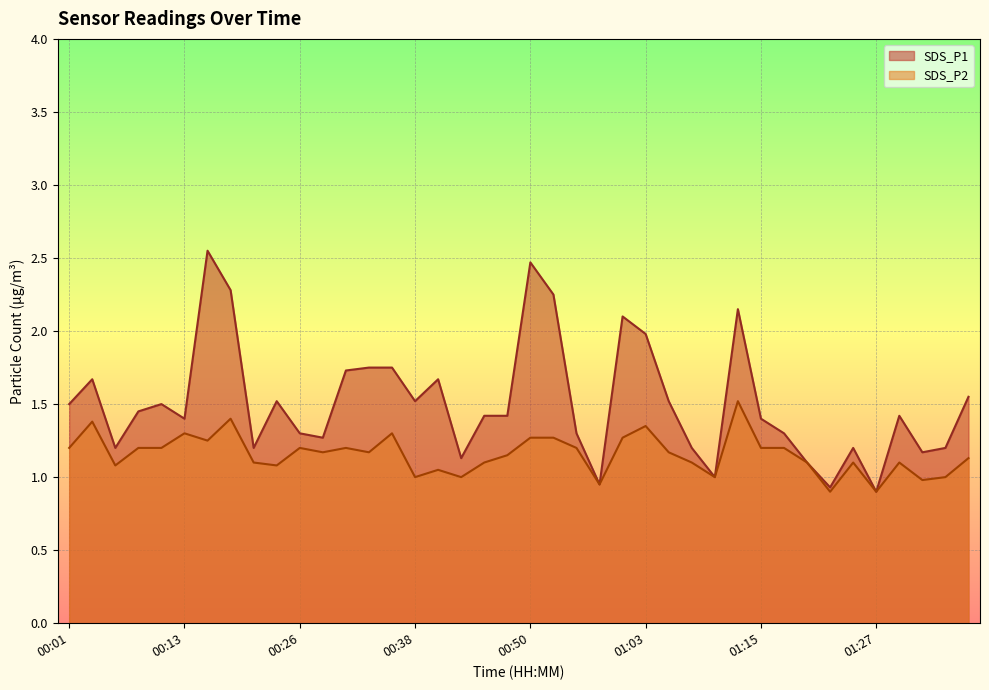

At how many categories does at least one series exceed 2?

6